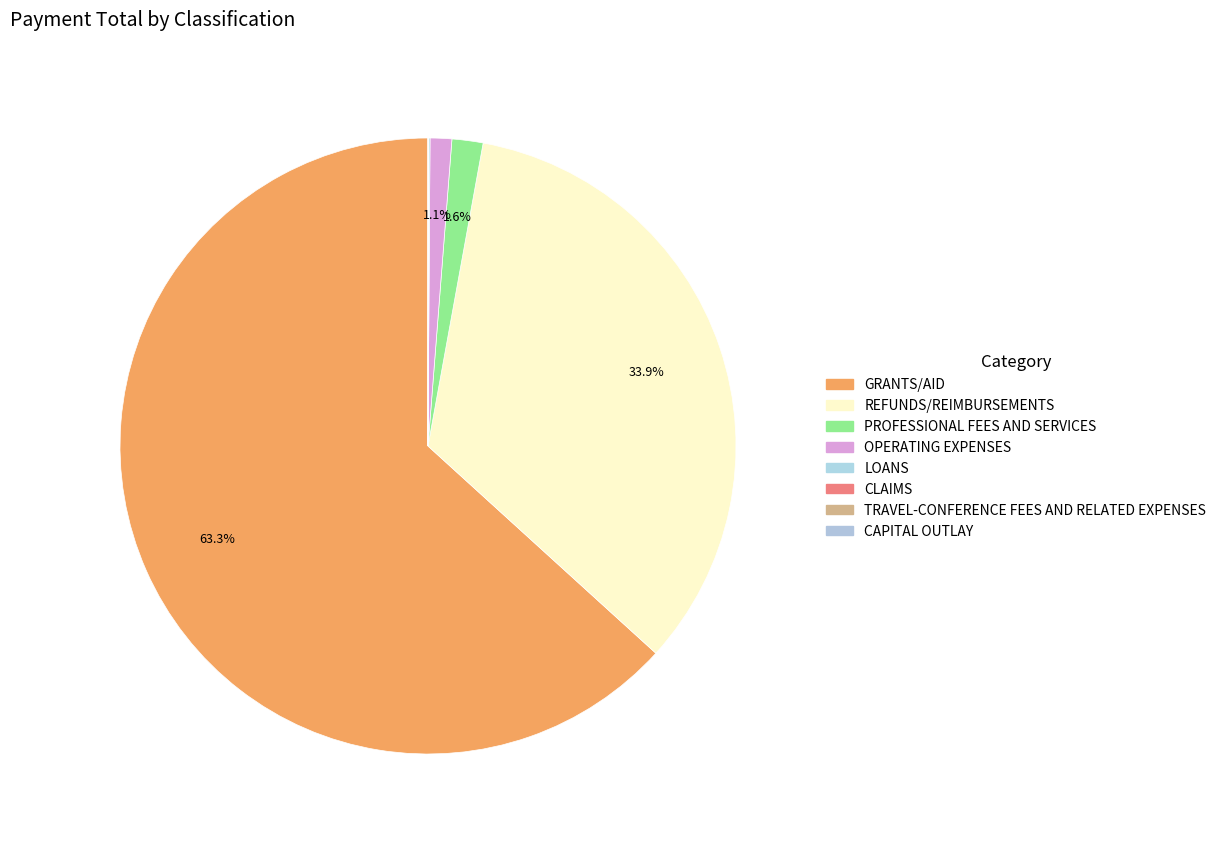

What is the change in value from CLAIMS to TRAVEL-CONFERENCE FEES AND RELATED EXPENSES?

-63890.6